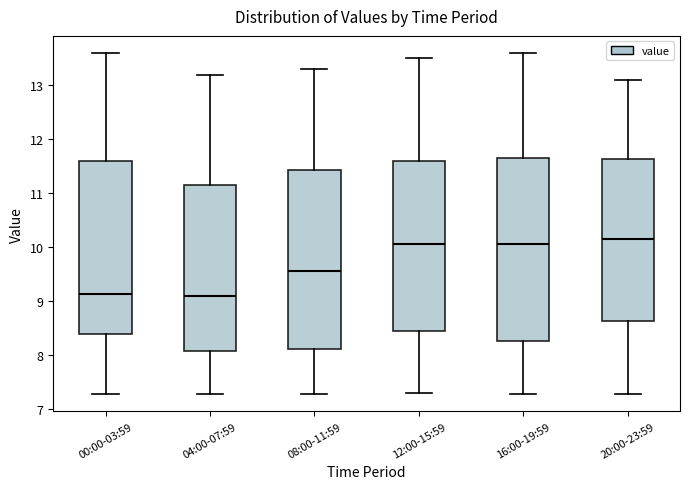

Where is the upper edge of the box for 12:00-15:59 on the y-axis? The values are not printed on the chart, so give them approximately, as read against the axis.

11.6